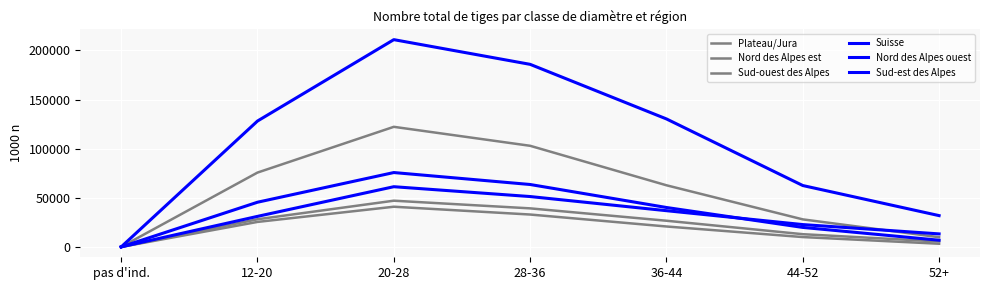

How many lines are shown in the chart?

6